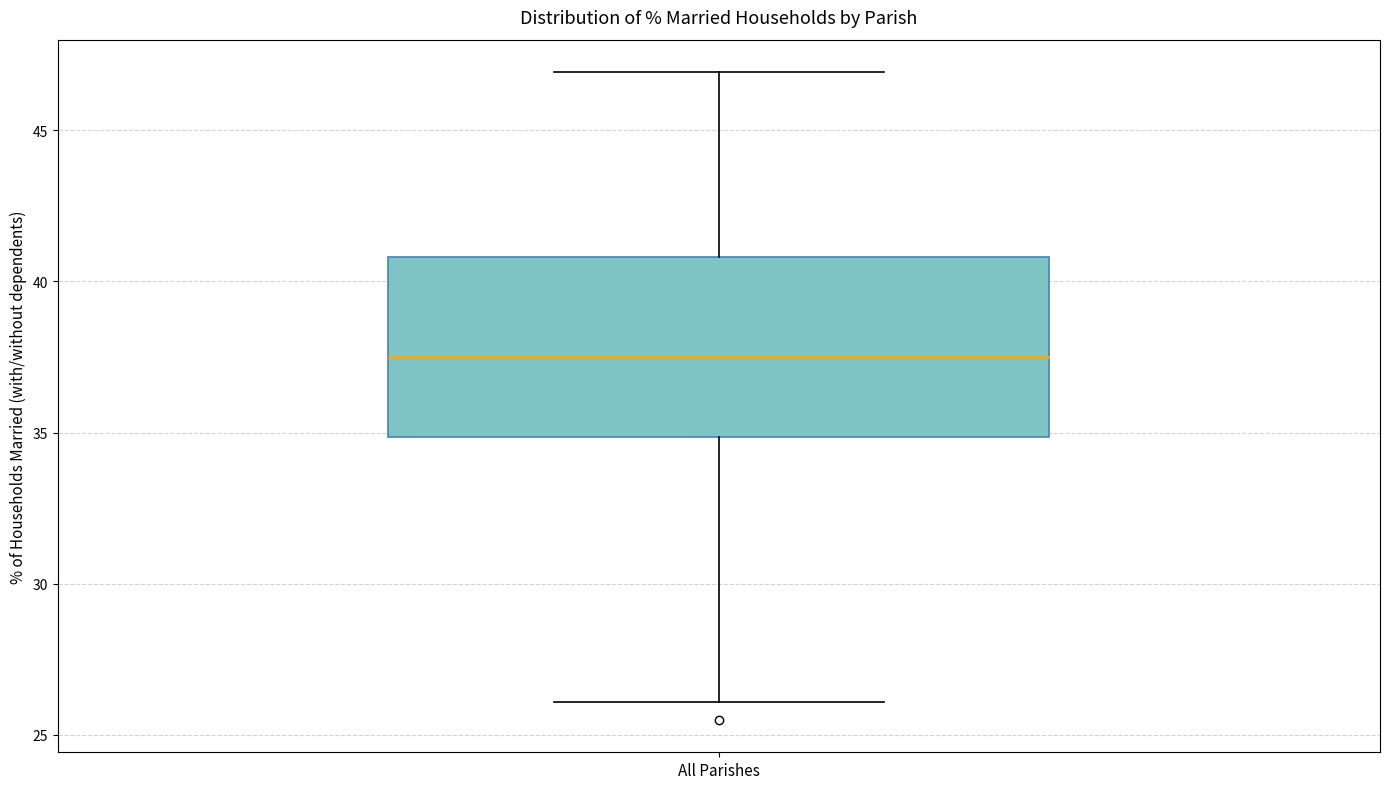

Where is the lower edge of the box for All Parishes on the y-axis? The values are not printed on the chart, so give them approximately, as read against the axis.

35.0